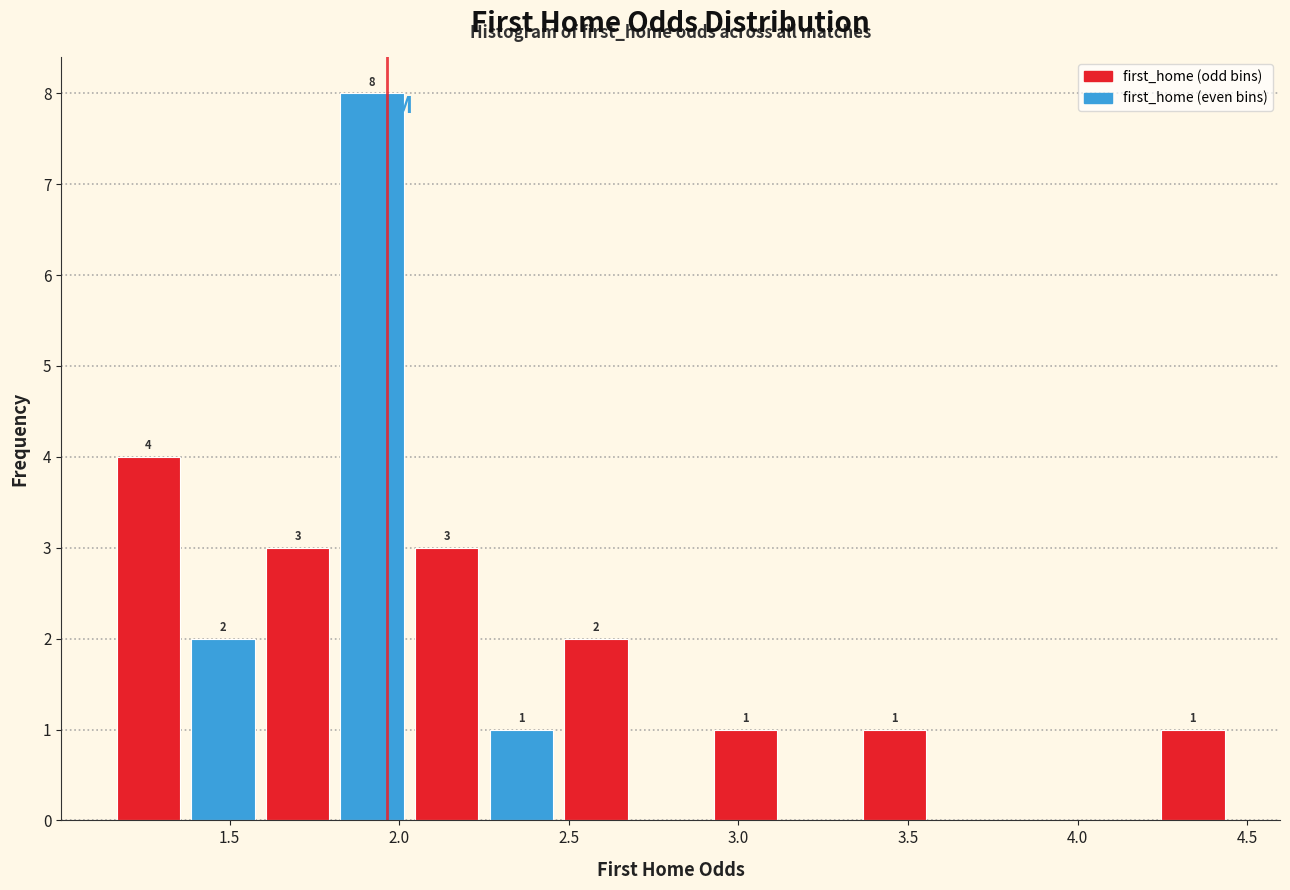

Which range on the x-axis has the tallest bar?

1.81 to 2.03